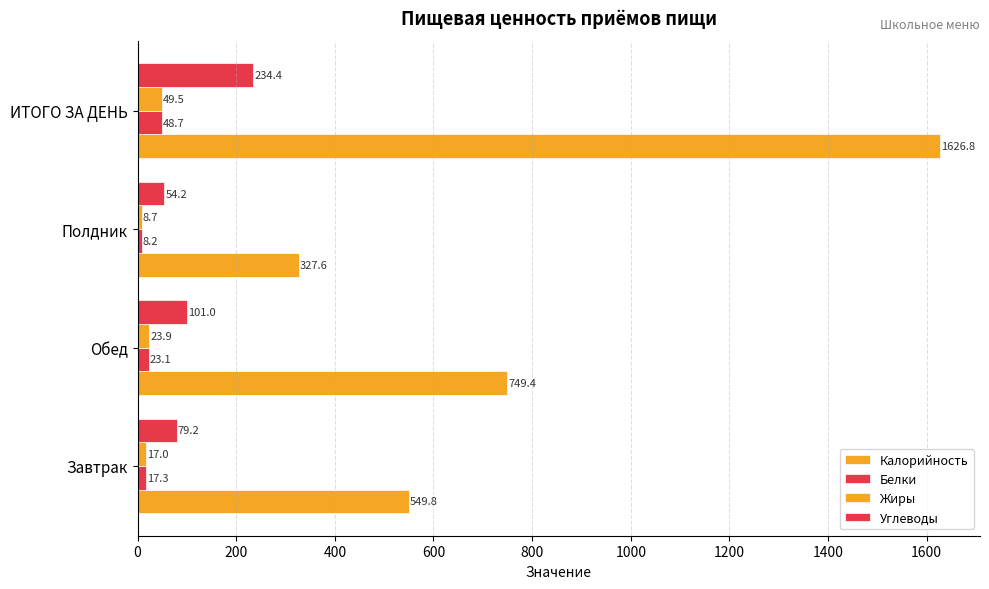

What is the maximum value for Жиры?

49.5